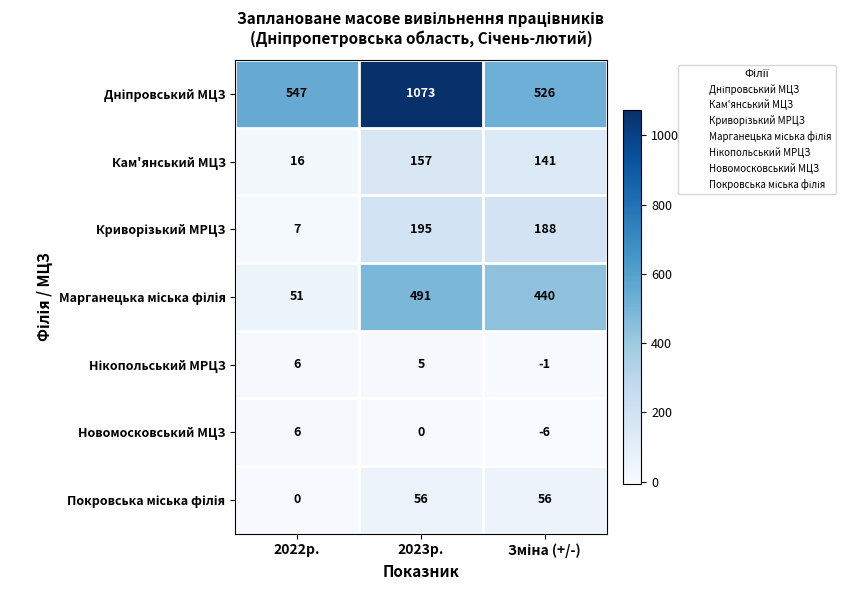

The Новомосковський МЦЗ series shows 4 at 2022р.. True or false?

False